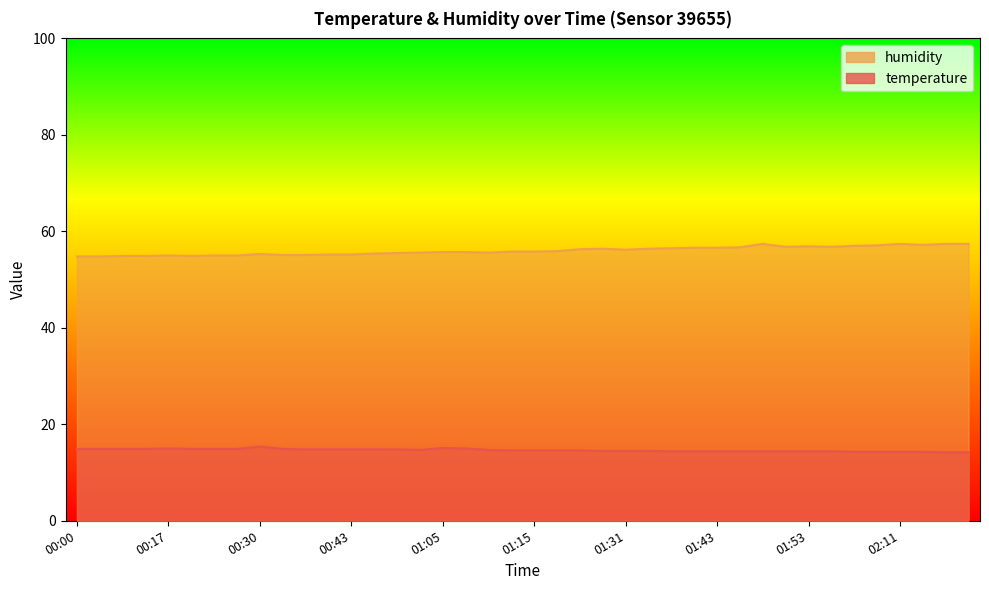

Reading left to right, list all the values displayed in this chart.

temperature: 14.9	14.9	14.9	14.9	15.0	14.9	14.9	14.9	15.4	14.9	14.8	14.8	14.8	14.8	14.8	14.7	15.1	15.0	14.7	14.6	14.6	14.6	14.6	14.5	14.5	14.5	14.4	14.4	14.4	14.4	14.4	14.4	14.4	14.4	14.3	14.3	14.3	14.3	14.2	14.2
humidity: 54.8	54.8	54.9	54.9	55.0	54.9	55.0	55.0	55.3	55.1	55.1	55.2	55.2	55.4	55.5	55.6	55.7	55.7	55.6	55.8	55.8	55.9	56.3	56.4	56.2	56.4	56.5	56.6	56.6	56.7	57.4	56.8	56.9	56.8	57.0	57.1	57.4	57.2	57.4	57.4